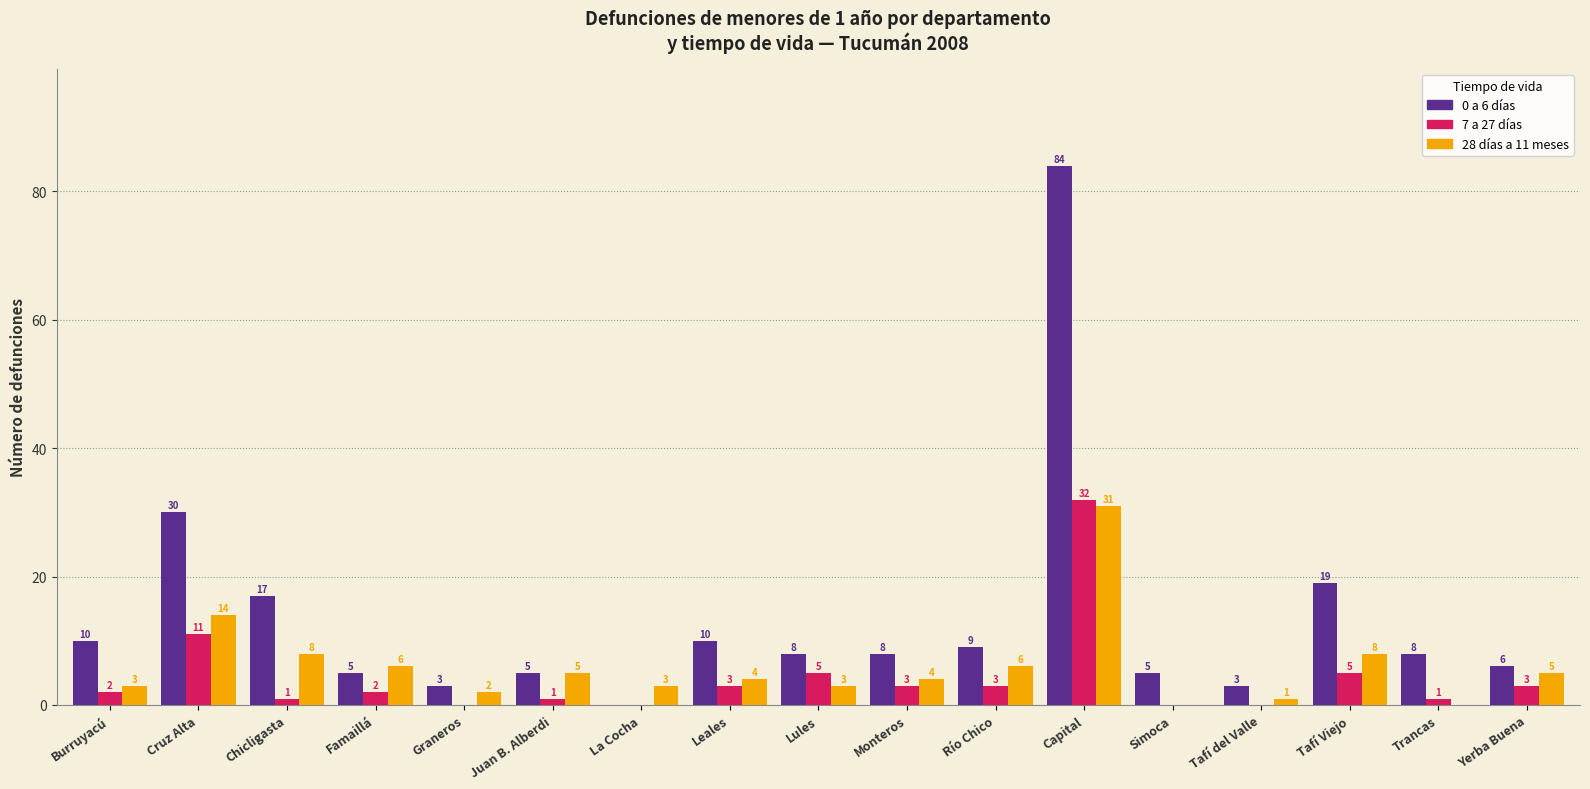

Reading left to right, list all the values displayed in this chart.

0 a 6 días: Burruyacú=10	Cruz Alta=30	Chicligasta=17	Famaillá=5	Graneros=3	Juan B. Alberdi=5	La Cocha=0	Leales=10	Lules=8	Monteros=8	Río Chico=9	Capital=84	Simoca=5	Tafí del Valle=3	Tafí Viejo=19	Trancas=8	Yerba Buena=6
7 a 27 días: Burruyacú=2	Cruz Alta=11	Chicligasta=1	Famaillá=2	Graneros=0	Juan B. Alberdi=1	La Cocha=0	Leales=3	Lules=5	Monteros=3	Río Chico=3	Capital=32	Simoca=0	Tafí del Valle=0	Tafí Viejo=5	Trancas=1	Yerba Buena=3
28 días a 11 meses: Burruyacú=3	Cruz Alta=14	Chicligasta=8	Famaillá=6	Graneros=2	Juan B. Alberdi=5	La Cocha=3	Leales=4	Lules=3	Monteros=4	Río Chico=6	Capital=31	Simoca=0	Tafí del Valle=1	Tafí Viejo=8	Trancas=0	Yerba Buena=5